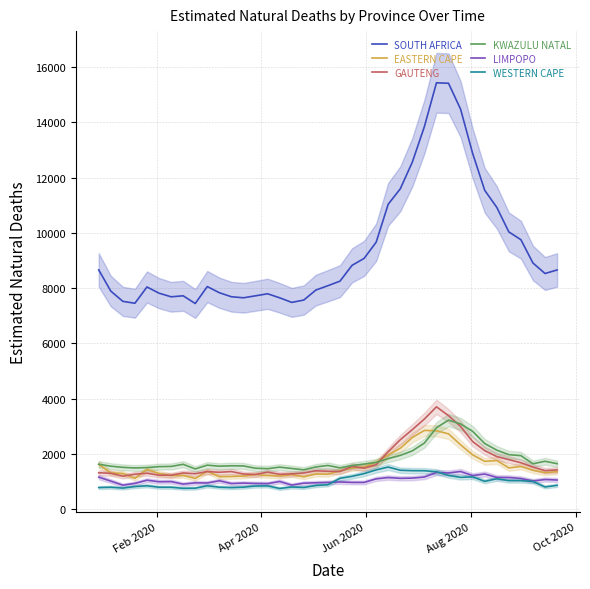

Does the chart have visible grid lines?

Yes